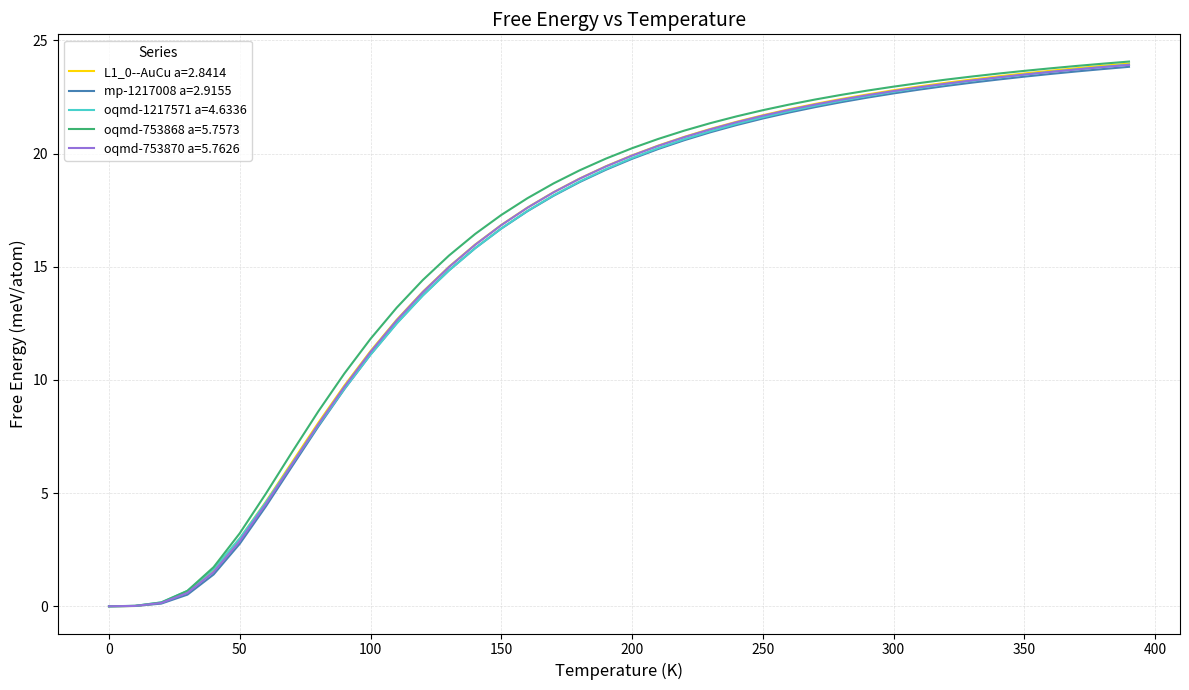

Which series has the widest spread of values?

oqmd-753868 a=5.7573